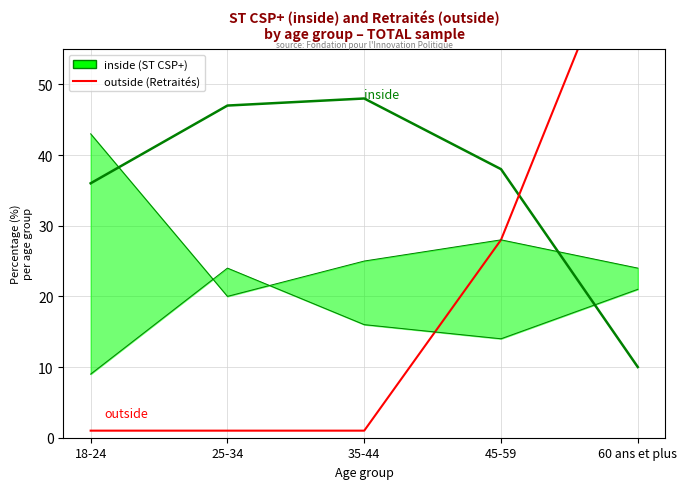

Reading left to right, list all the values displayed in this chart.

ST CSP+ (inside): 18-24=36	25-34=47	35-44=48	45-59=38	60 ans et plus=10
Retraités (outside): 18-24=1	25-34=1	35-44=1	45-59=28	60 ans et plus=76